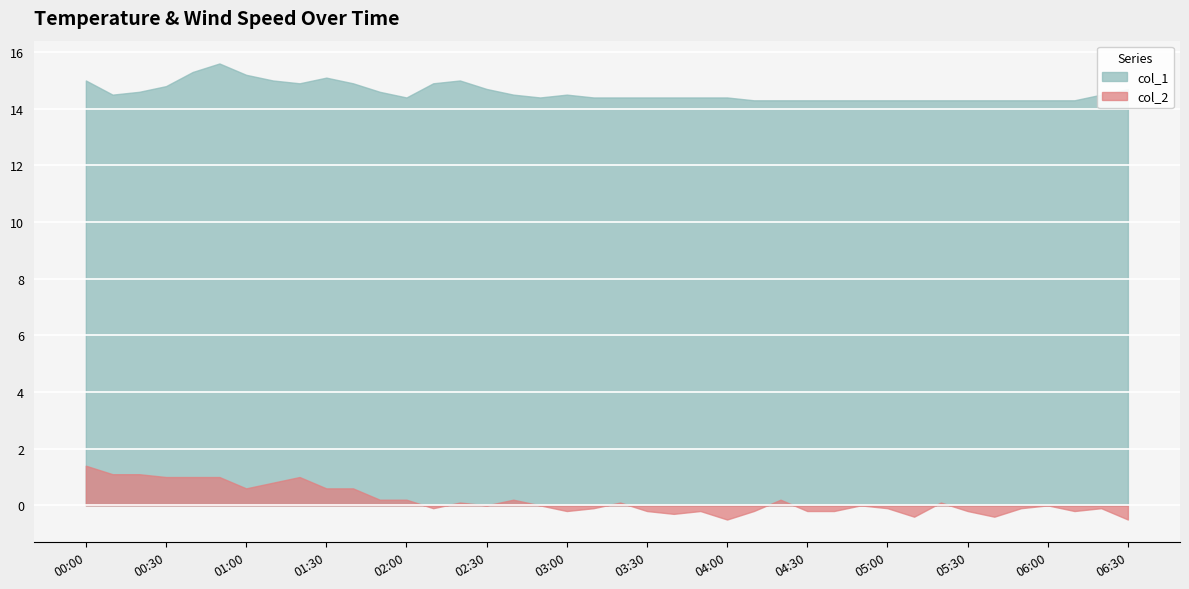

What is the label of the 17th point from the right?

2023/02/02 03:50:00